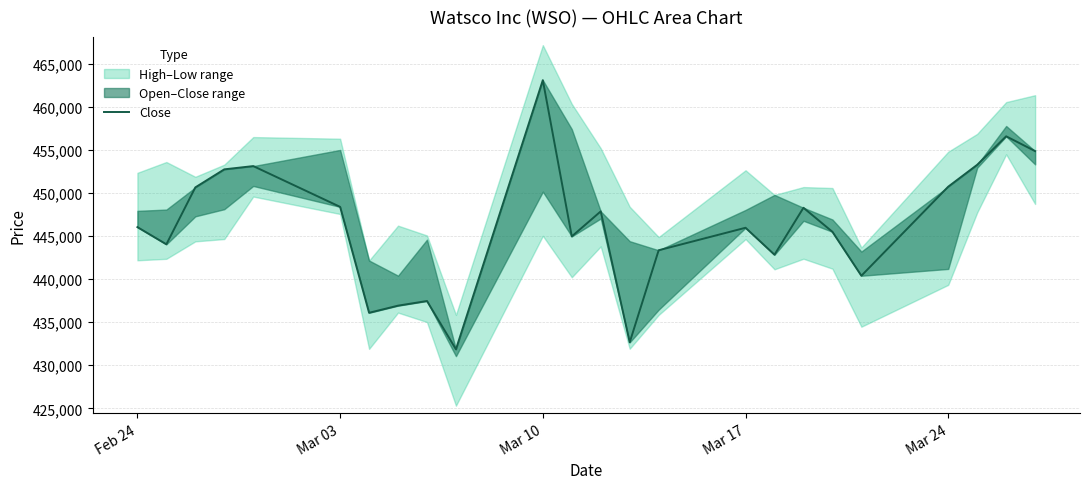

Reading right to left, list all the values displayed in this chart.

454847	456566	453260	450723	440385	445487	448274	442824	445954	443344	432659	447856	444950	463080	431851	437455	436916	436089	448379	453110	452732	450638	444034	446029